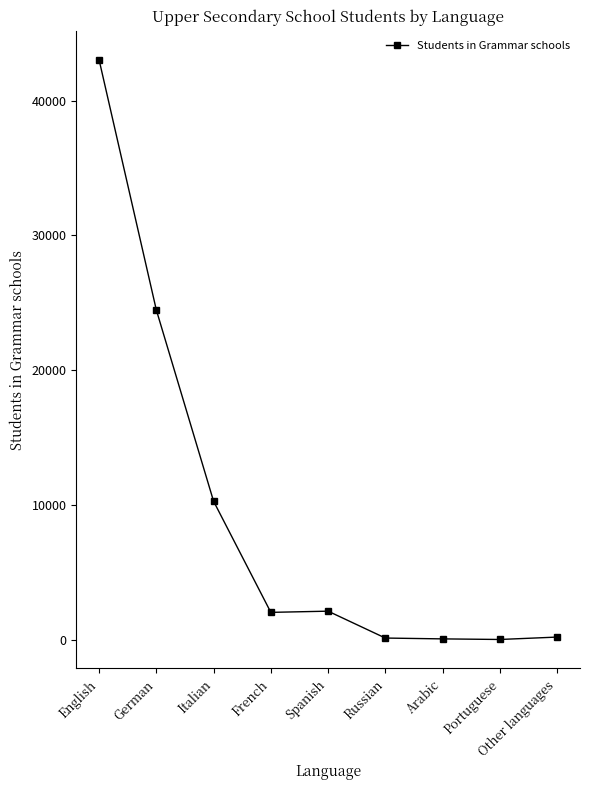

Between Russian and German, which is larger?

German